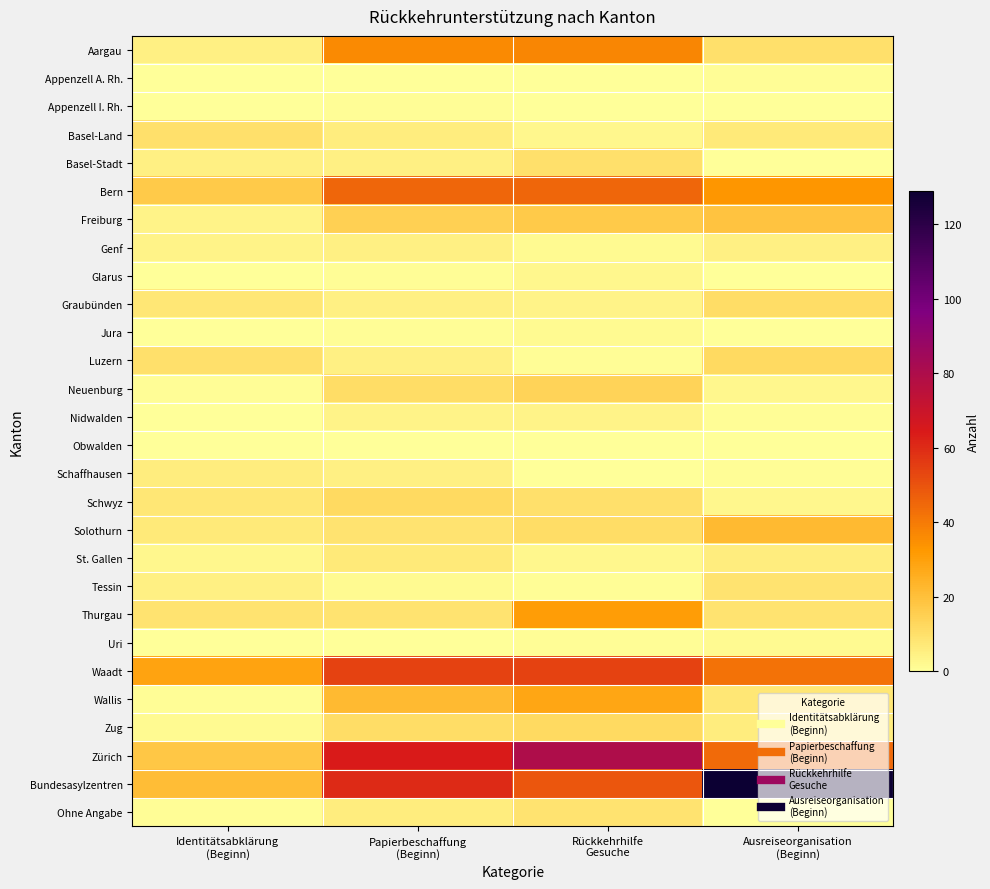

What is the total value across all series at Papierbeschaffung
(Beginn)?

401